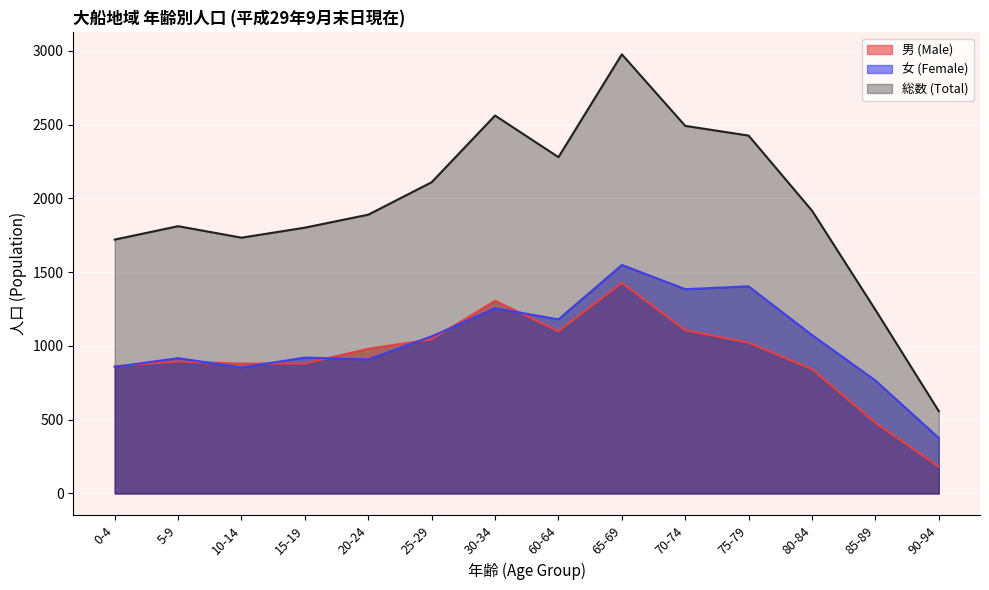

List the labels in order of 男 (Male) value, largest first.

65-69, 30-34, 70-74, 60-64, 25-29, 75-79, 20-24, 5-9, 15-19, 10-14, 0-4, 80-84, 85-89, 90-94